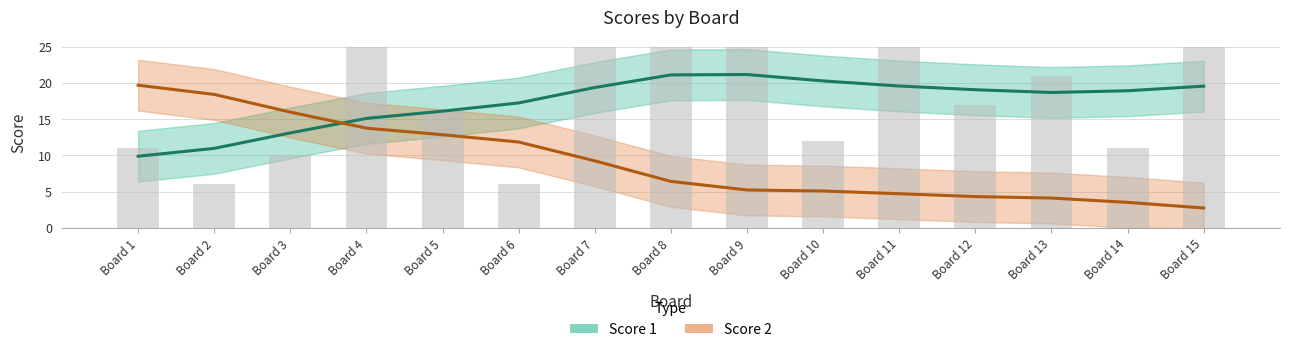

What is the maximum value shown in the chart?

25